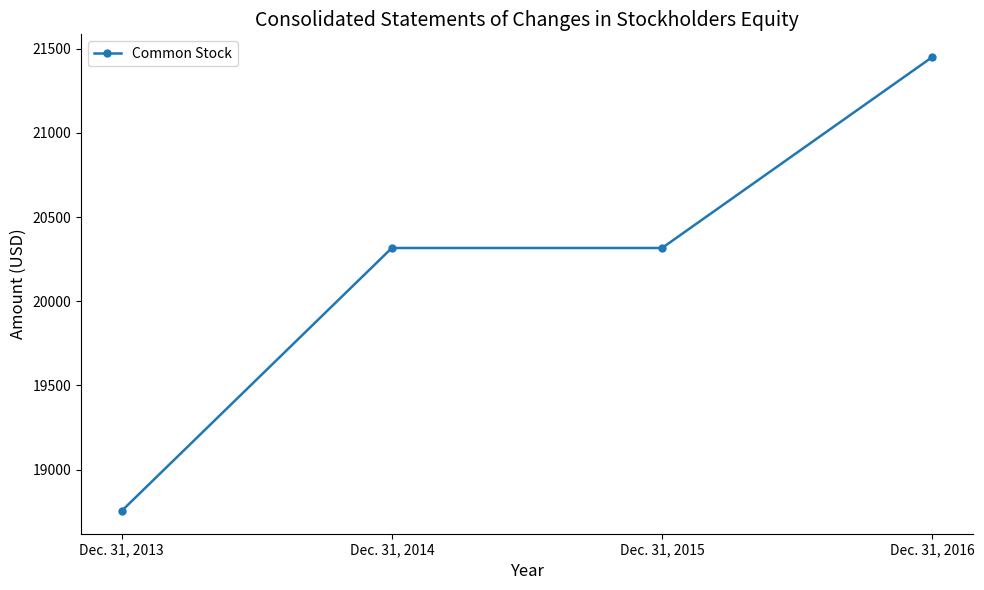

What is the approximate value at Dec. 31, 2014, to the nearest 10?

20320